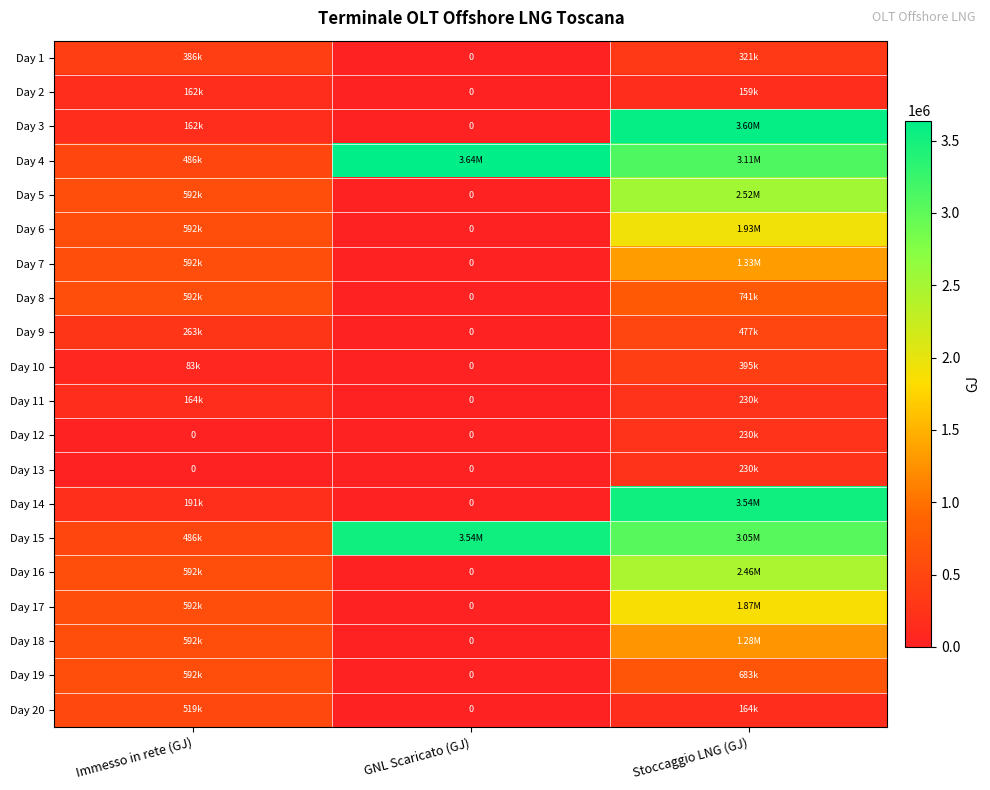

What is the difference between the maximum and minimum values in the Day 2 series?

161923.9